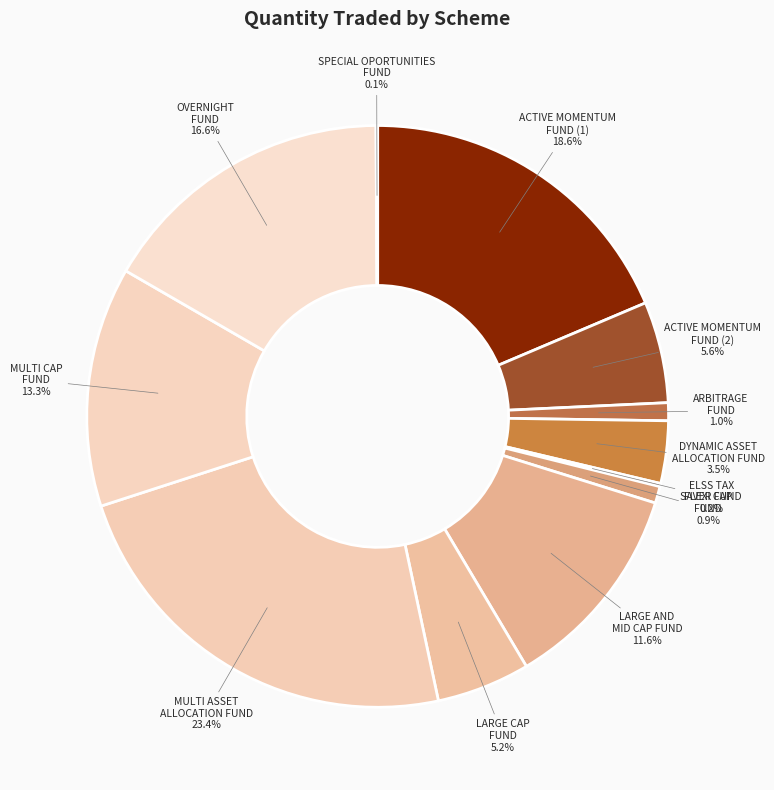

To the nearest percent, what is the difference between the largest and smallest slice percentages?

23%